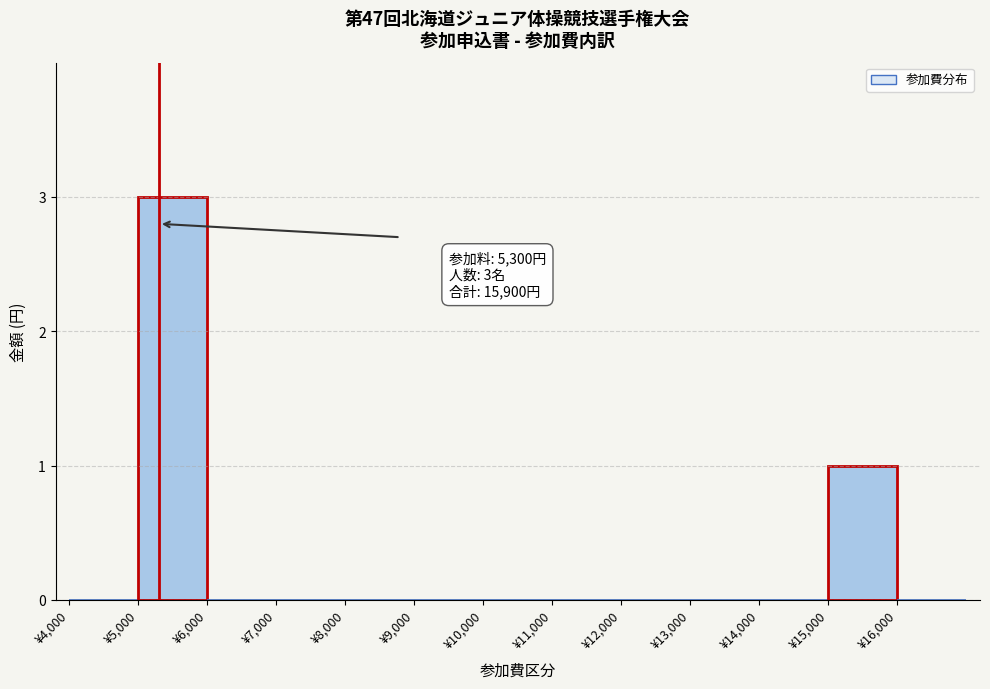

Which range on the x-axis has the tallest bar?

5000 to 6000